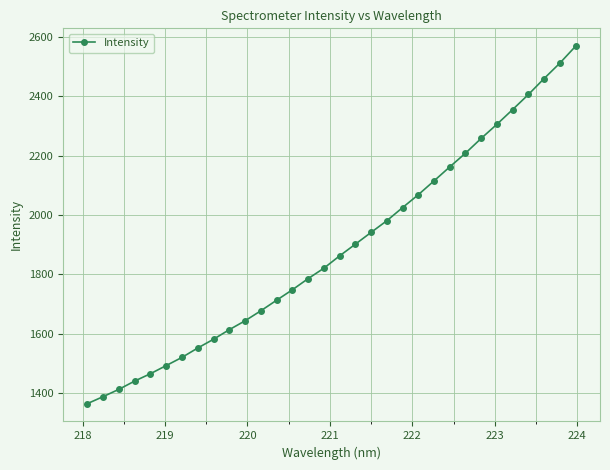

What is the smallest value displayed?

1364.0